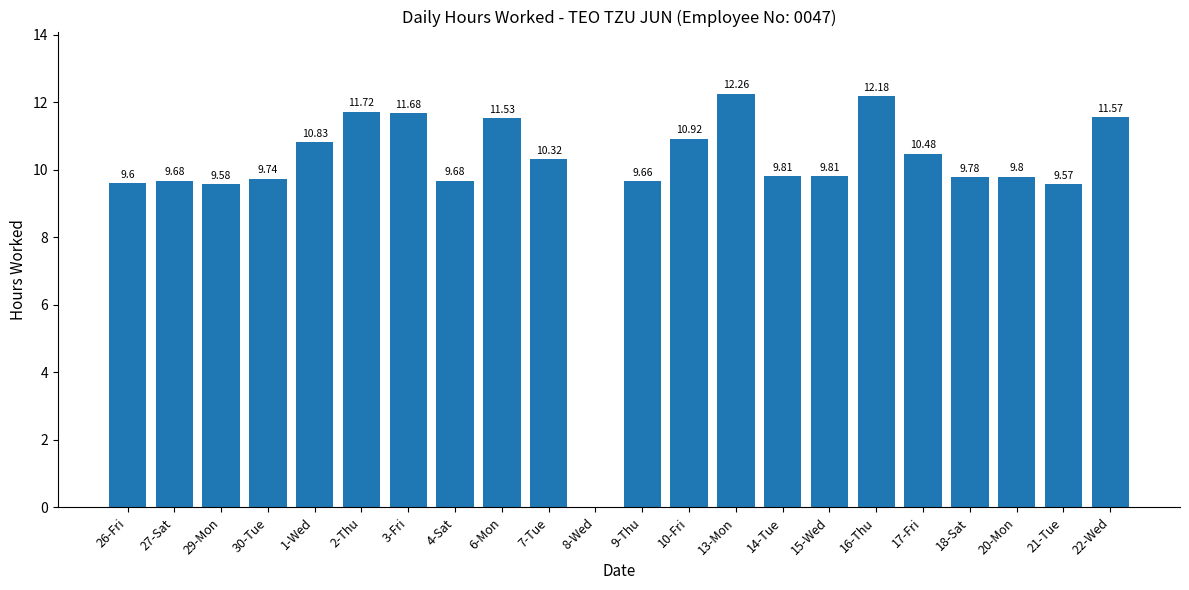

Reading left to right, extract all data points from this chart.

26-Fri=9.6	27-Sat=9.7	29-Mon=9.6	30-Tue=9.7	1-Wed=10.8	2-Thu=11.7	3-Fri=11.7	4-Sat=9.7	6-Mon=11.5	7-Tue=10.3	8-Wed=0.0	9-Thu=9.7	10-Fri=10.9	13-Mon=12.3	14-Tue=9.8	15-Wed=9.8	16-Thu=12.2	17-Fri=10.5	18-Sat=9.8	20-Mon=9.8	21-Tue=9.6	22-Wed=11.6